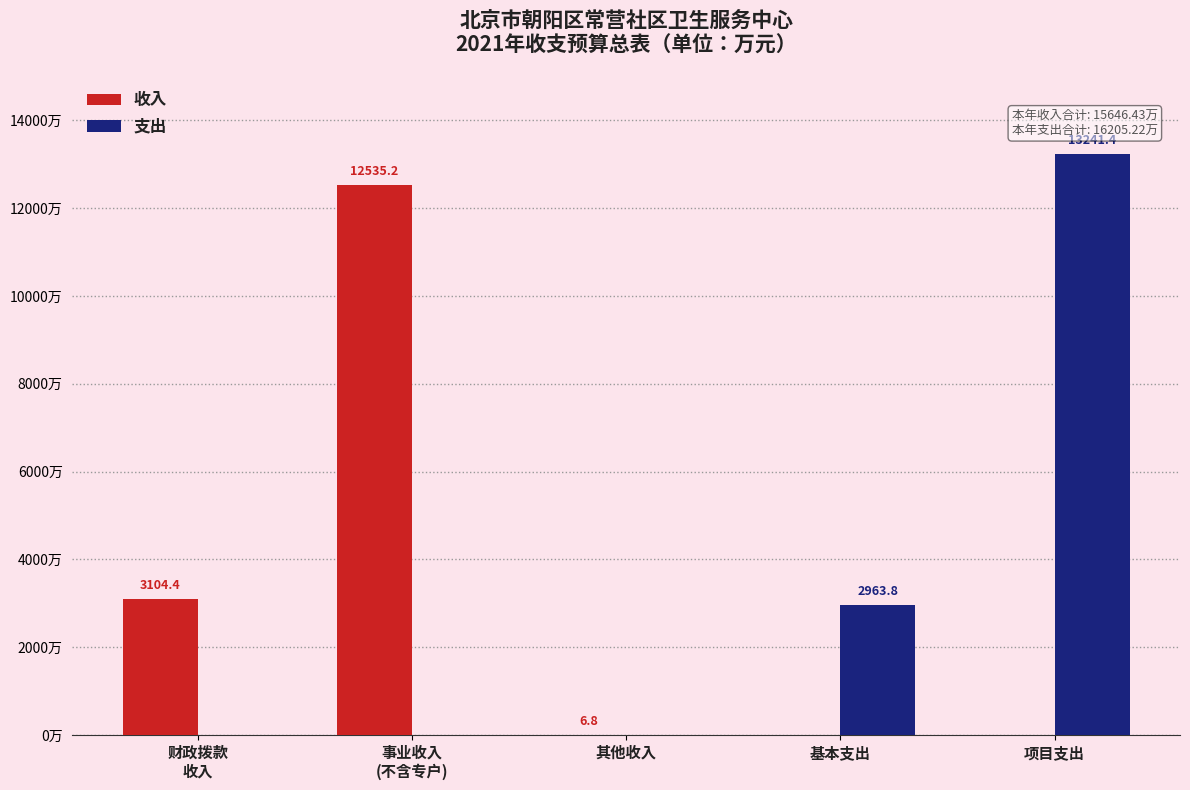

Which label corresponds to the largest value in the chart?

项目支出